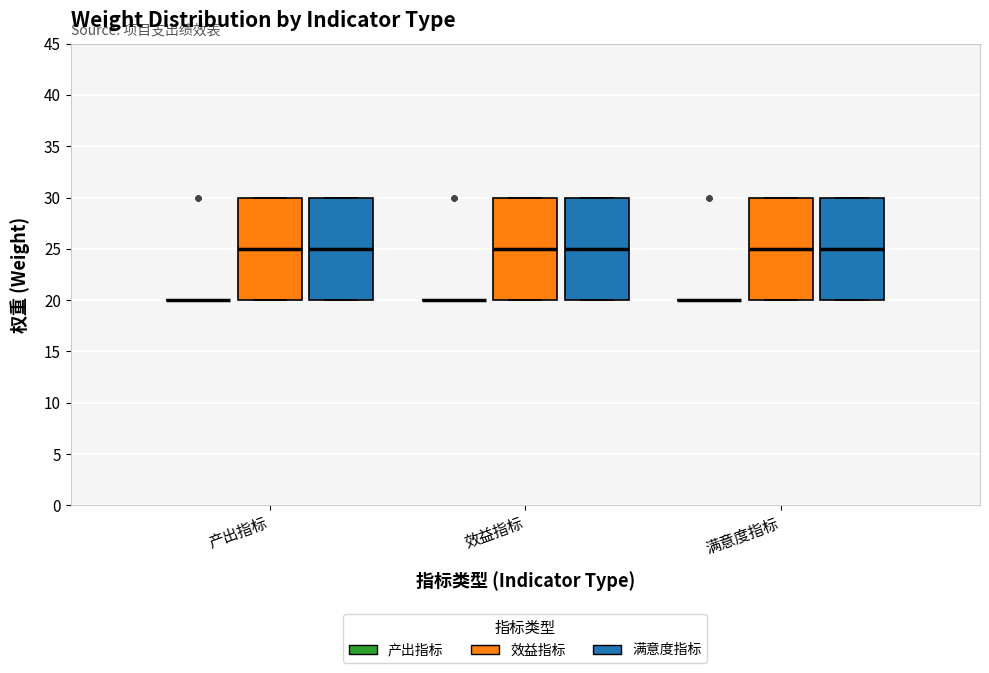

Reading left to right, read every box against the y-axis: the position of its median line, the range the box covers, and the ends of its whiskers. The values are not printed on the chart, so give them approximately, as read against the axis.

产出指标 (产出指标): box collapsed to a line at 20, whiskers 20 to 20
产出指标 (效益指标): median 25, box 20 to 30, whiskers 20 to 30
产出指标 (满意度指标): median 25, box 20 to 30, whiskers 20 to 30
效益指标 (产出指标): box collapsed to a line at 20, whiskers 20 to 20
效益指标 (效益指标): median 25, box 20 to 30, whiskers 20 to 30
效益指标 (满意度指标): median 25, box 20 to 30, whiskers 20 to 30
满意度指标 (产出指标): box collapsed to a line at 20, whiskers 20 to 20
满意度指标 (效益指标): median 25, box 20 to 30, whiskers 20 to 30
满意度指标 (满意度指标): median 25, box 20 to 30, whiskers 20 to 30